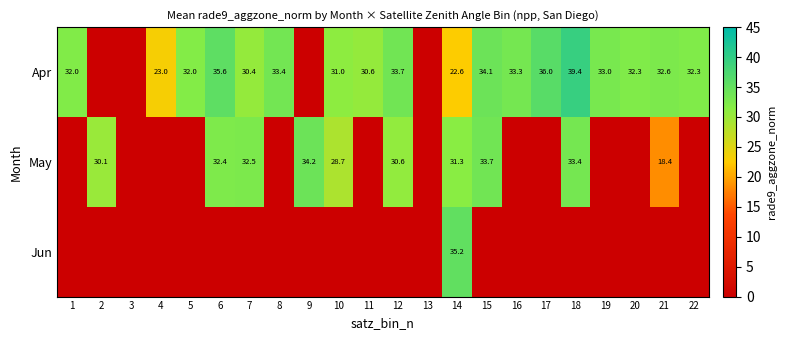

Is it true that Apr equals 30.6 at 11?

True